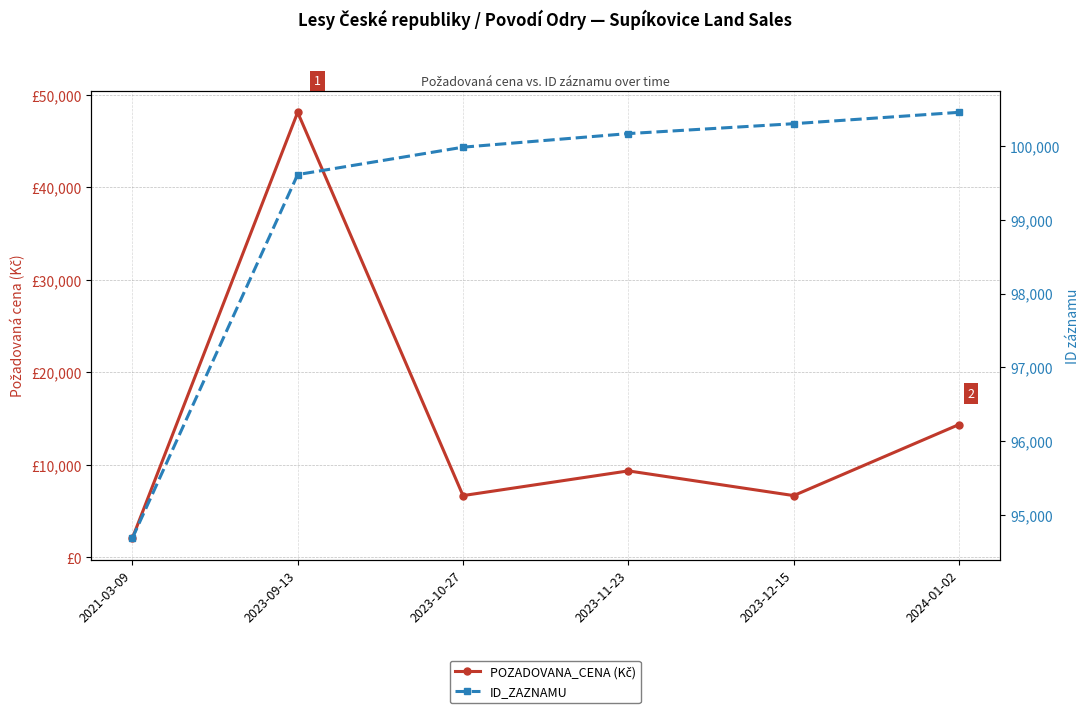

What is the highest value of the ID_ZAZNAMU series?

100454